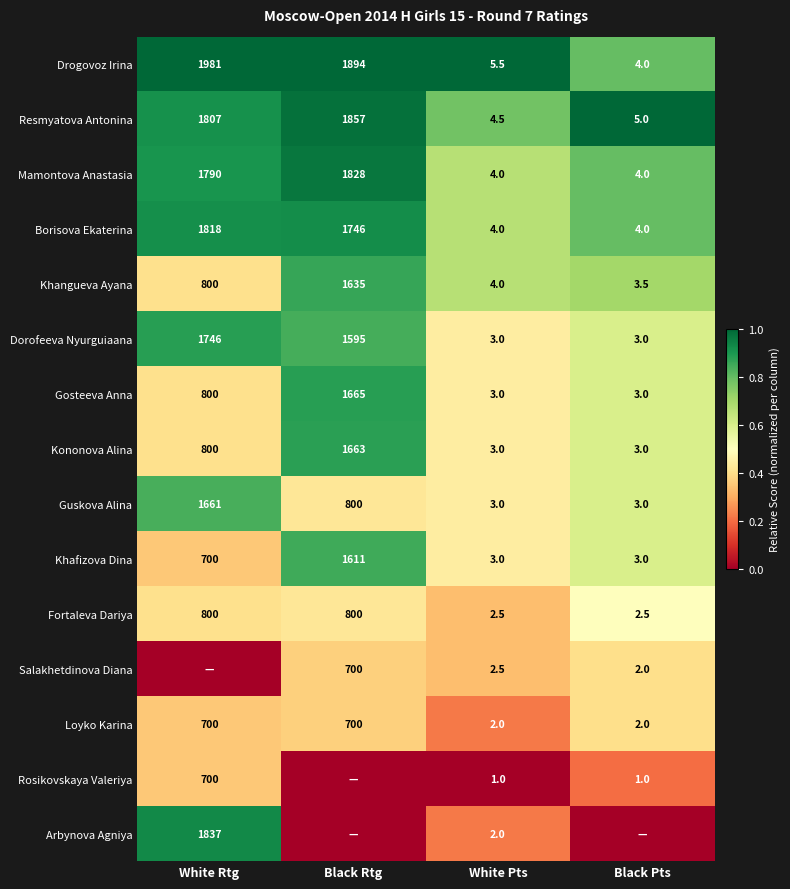

What is the total value across all series at White Pts?

47.0